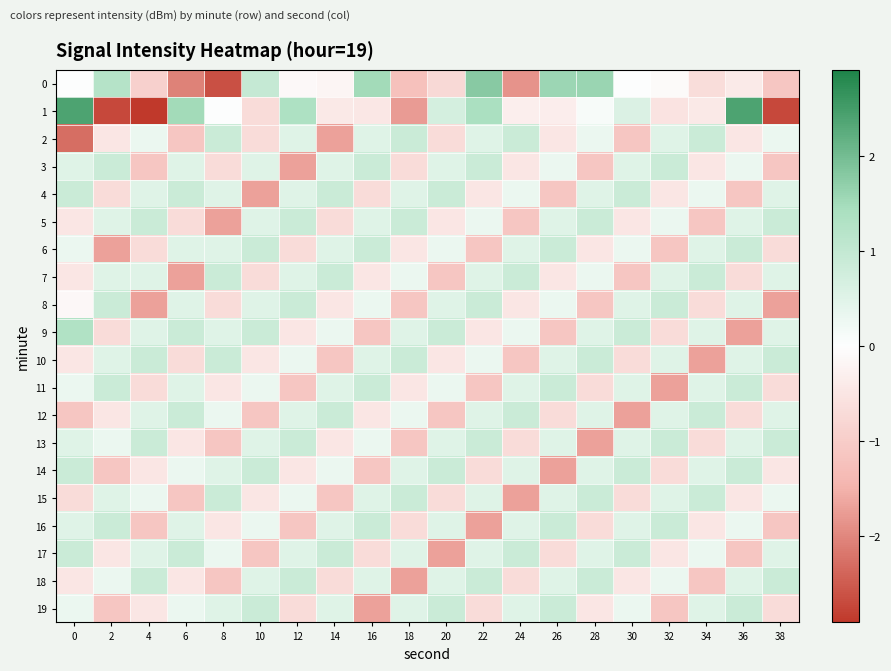

What is the spread (max minus min) of values at 18?

2.6